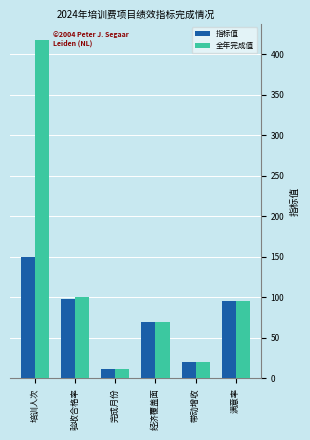

What is the label of the 1st bar from the left?

培训人次